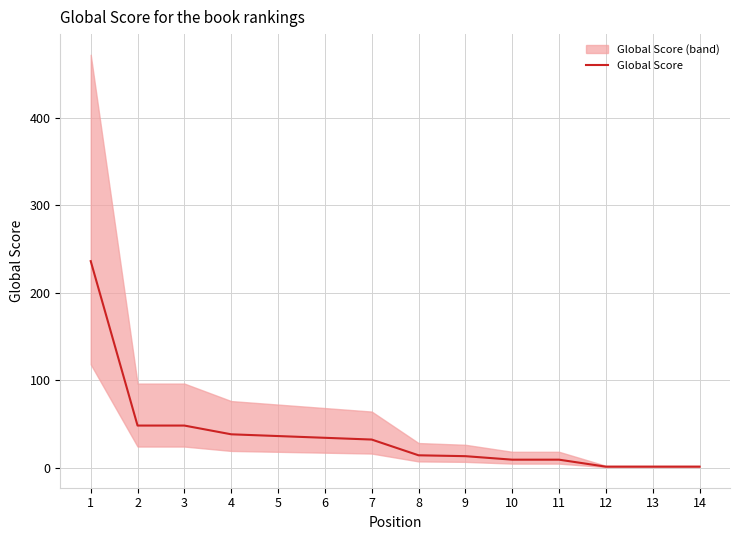

At which category does the chart reach its minimum across all series?

12